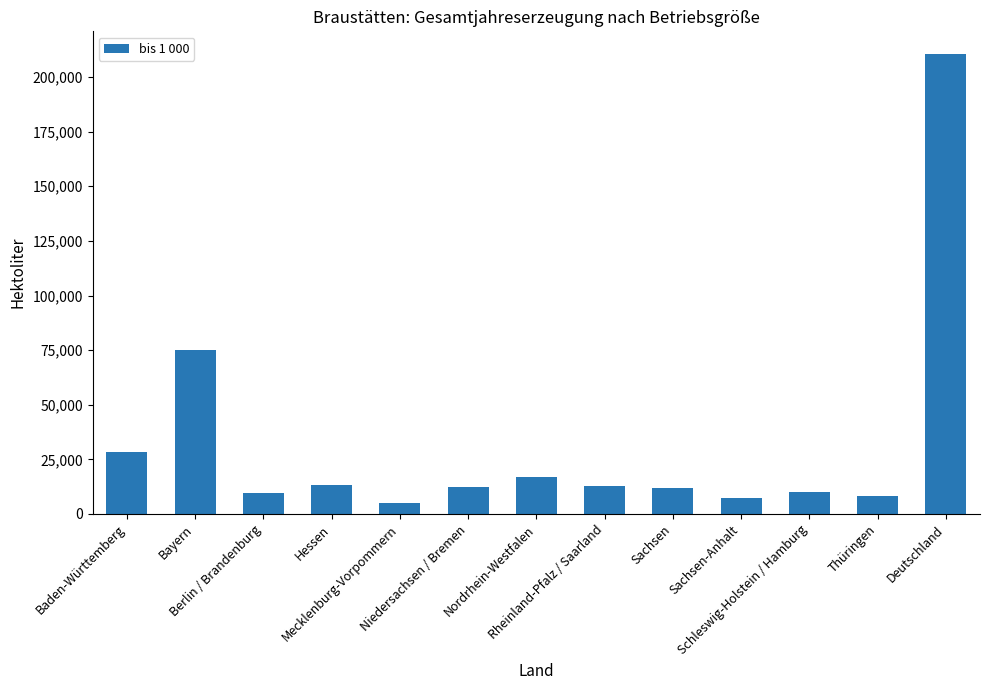

What is the minimum value shown in the chart?

4969.7